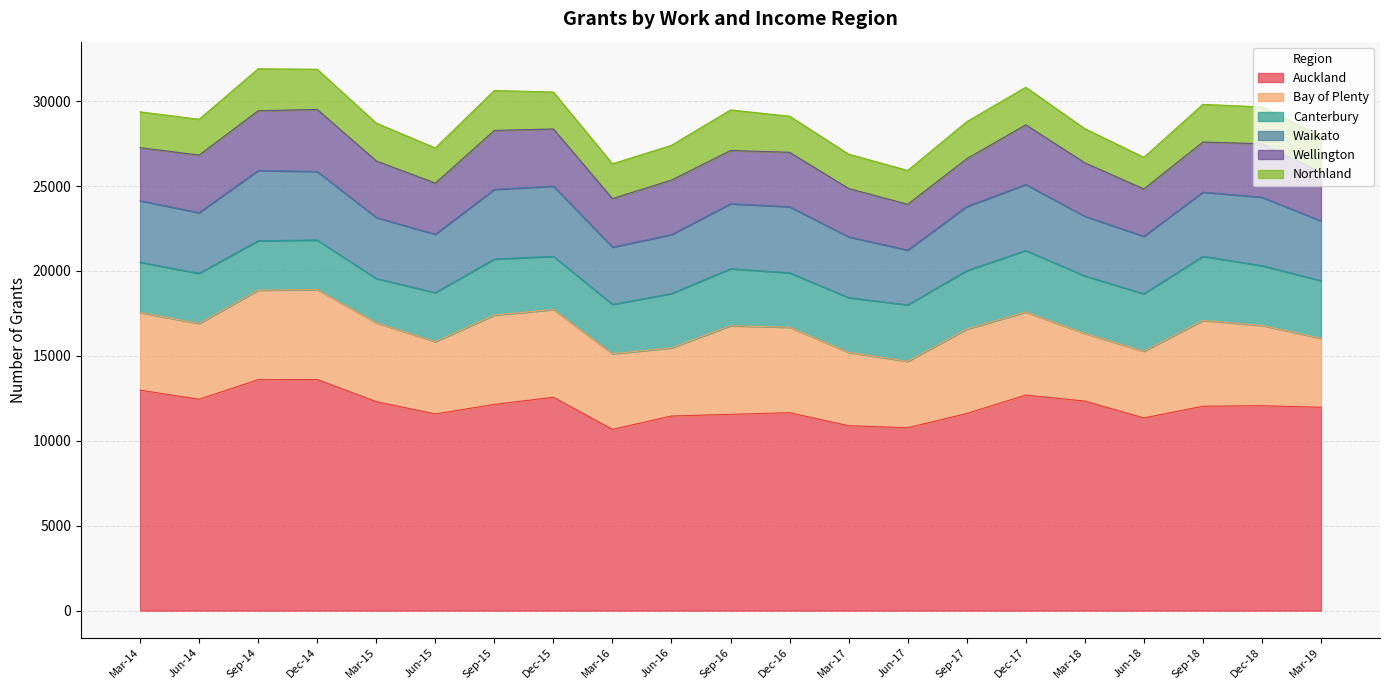

What is the value of the Auckland point at the 1st from the left?

12982